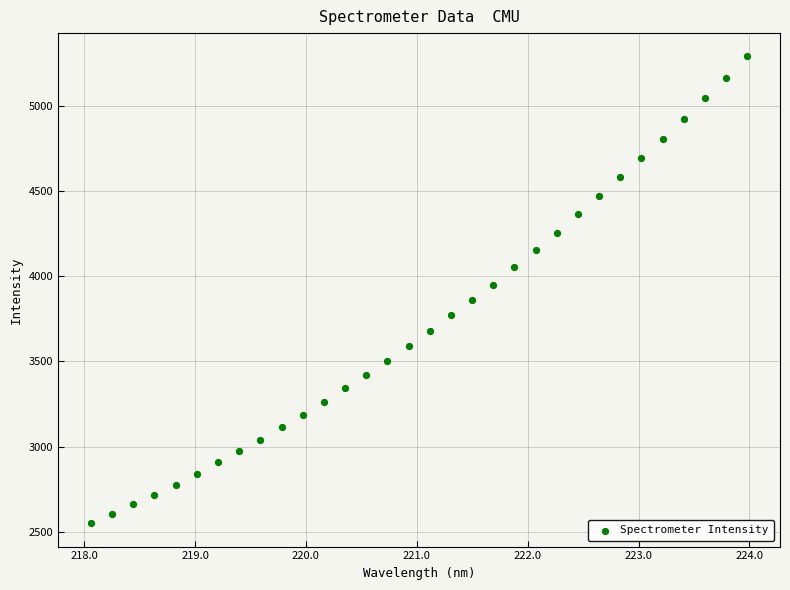

What is the range of Y values (max minus min)?

2742.2